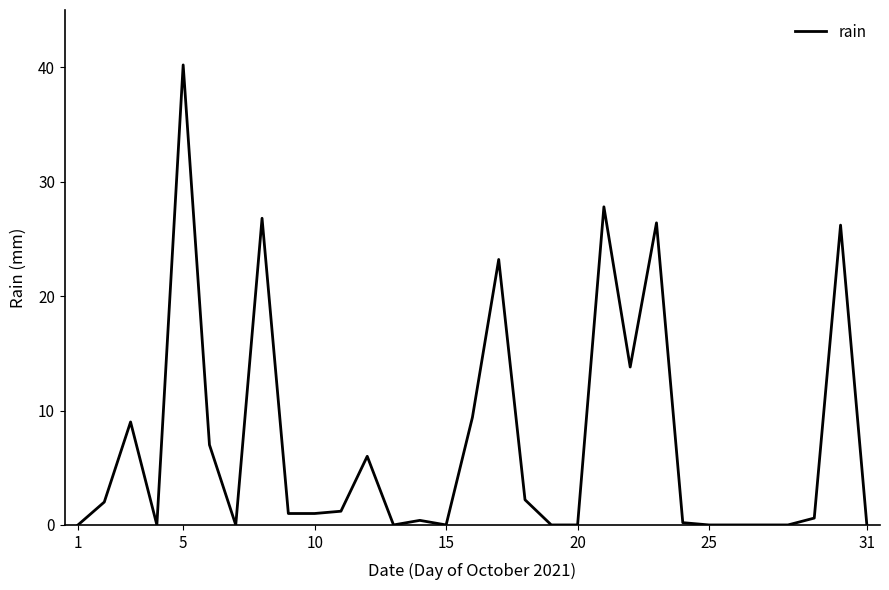

What is the greatest value displayed?

40.2